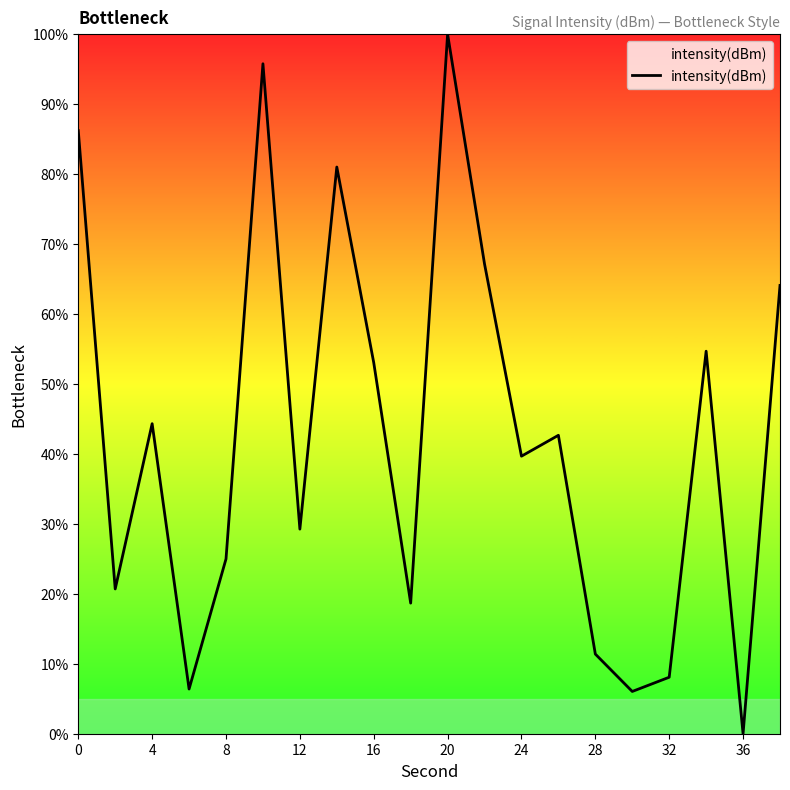

What is the greatest value displayed?

100.0